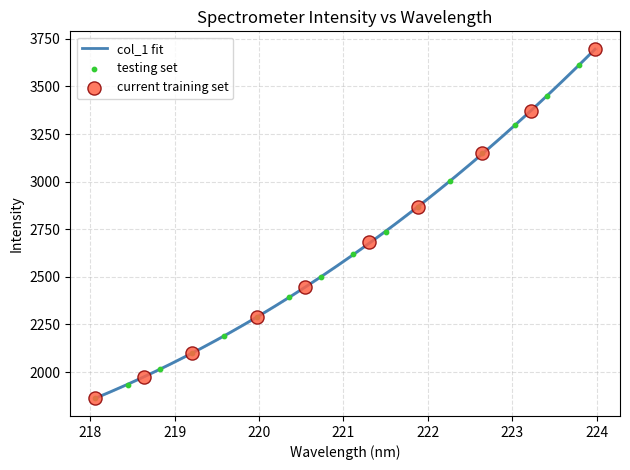

Approximately how many times larger is the value at 220.7354 compared to 223.2172?

0.7